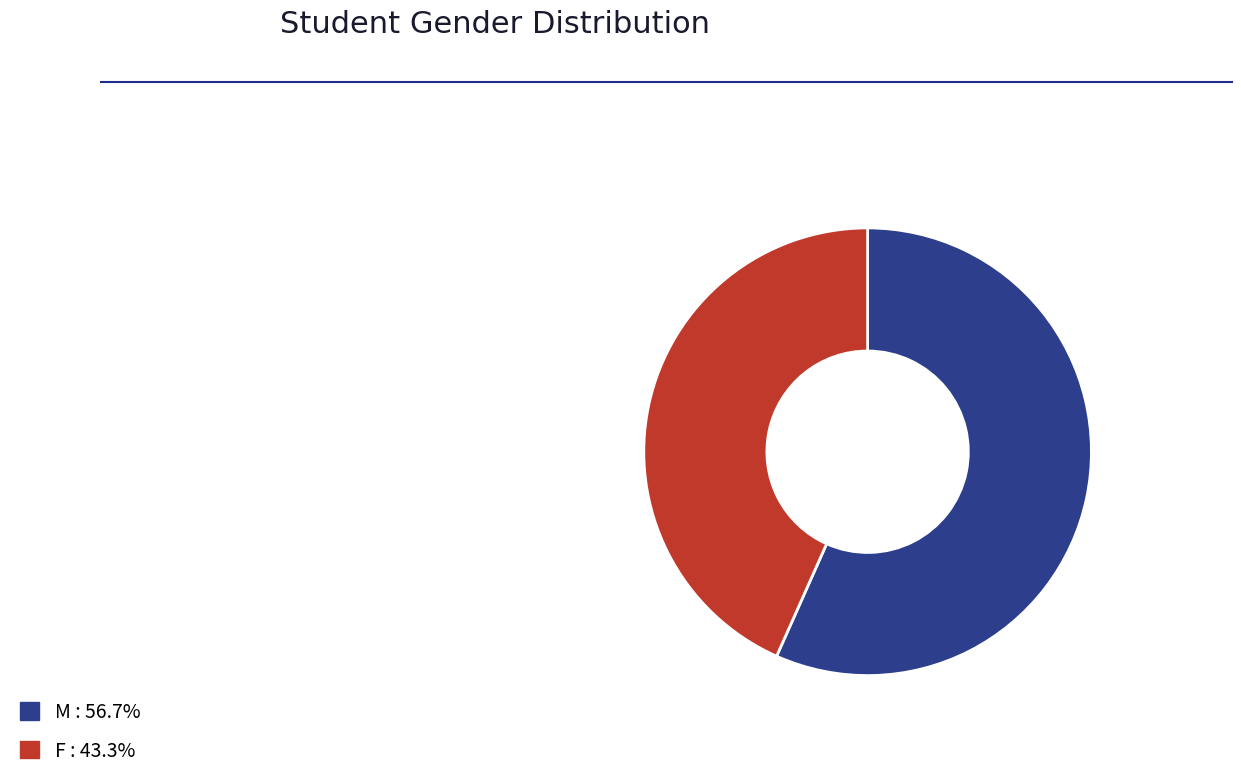

Rank the categories by value from lowest to highest.

F, M